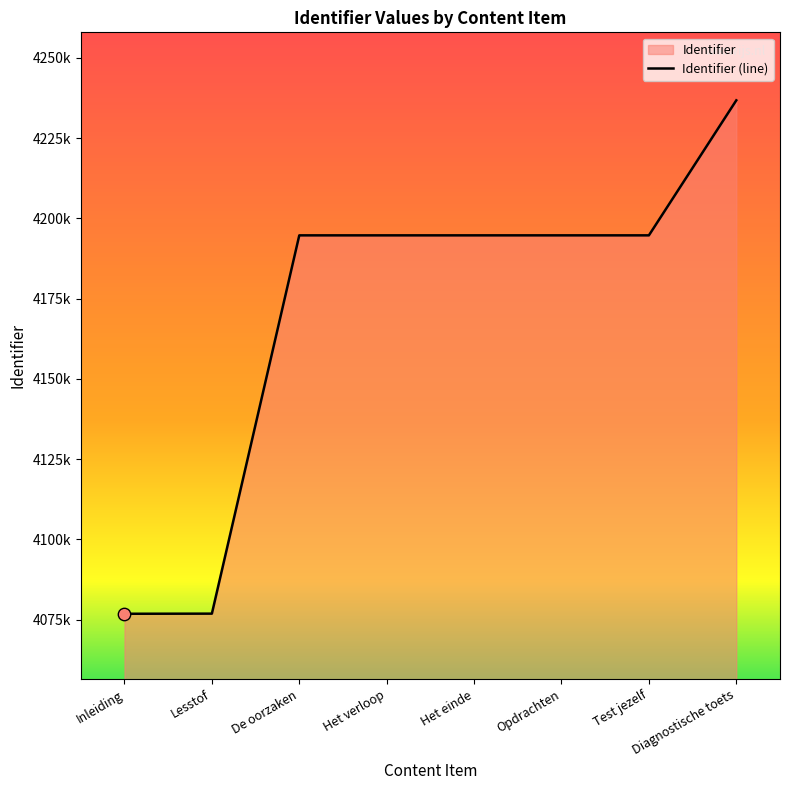

Between Opdrachten and Test jezelf, which is larger?

Test jezelf